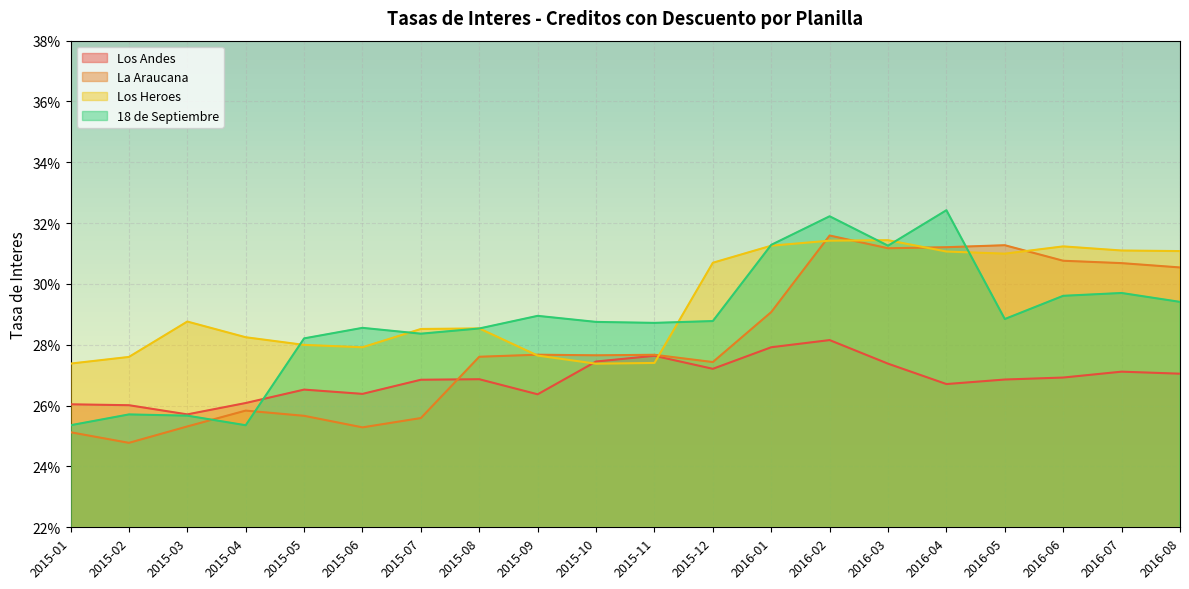

At how many categories does at least one series exceed 0?

20